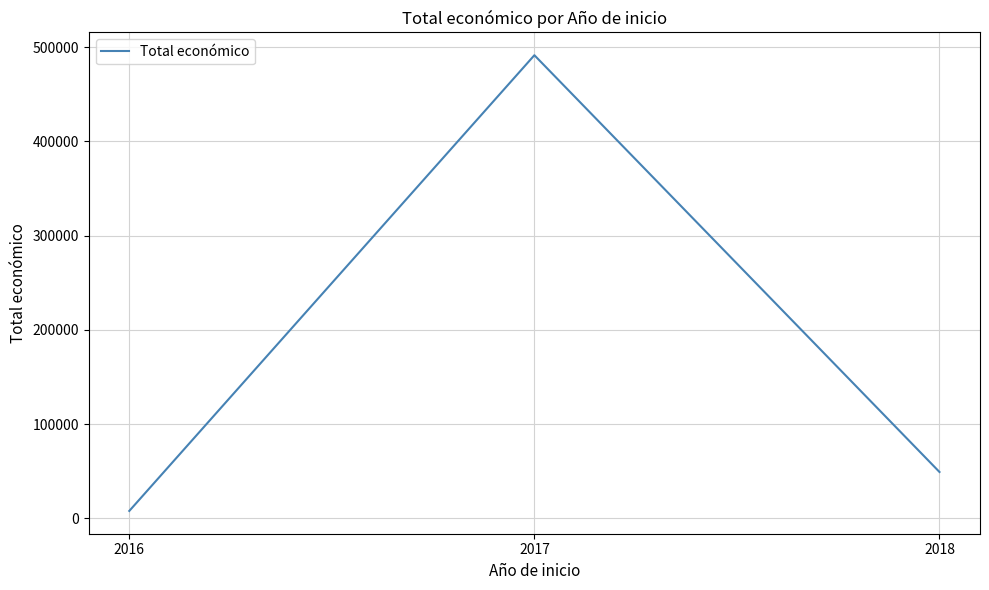

Rank the categories by value from lowest to highest.

2016, 2018, 2017